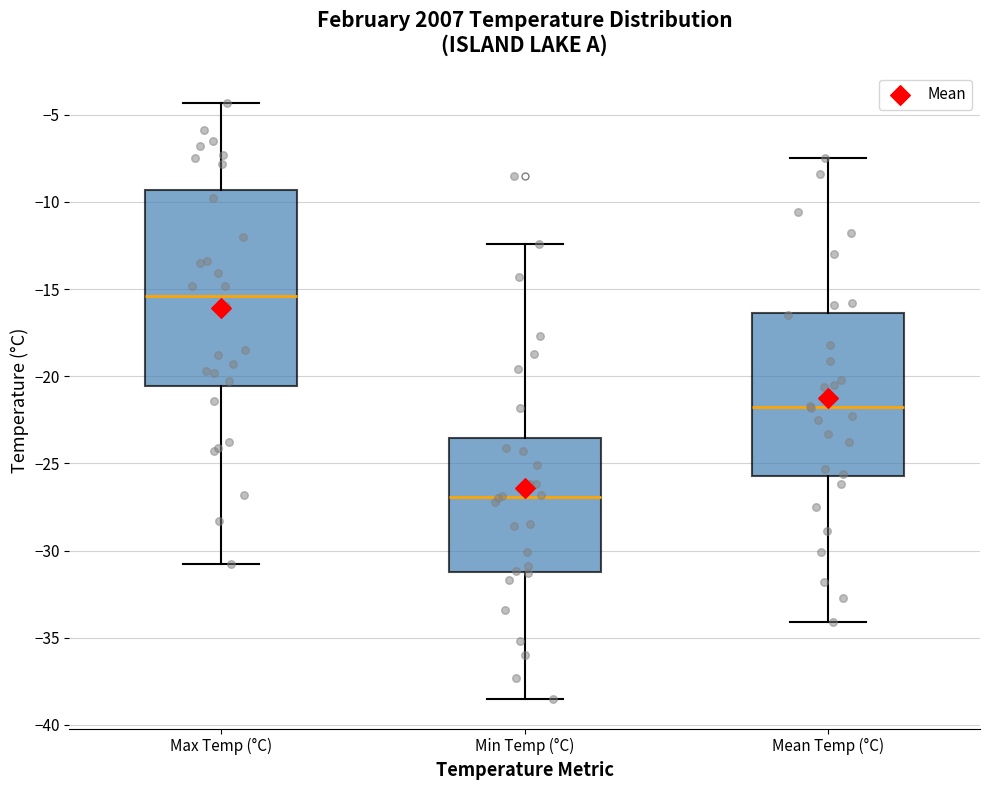

Where is the upper edge of the box for Min Temp (°C) on the y-axis? The values are not printed on the chart, so give them approximately, as read against the axis.

-23.5